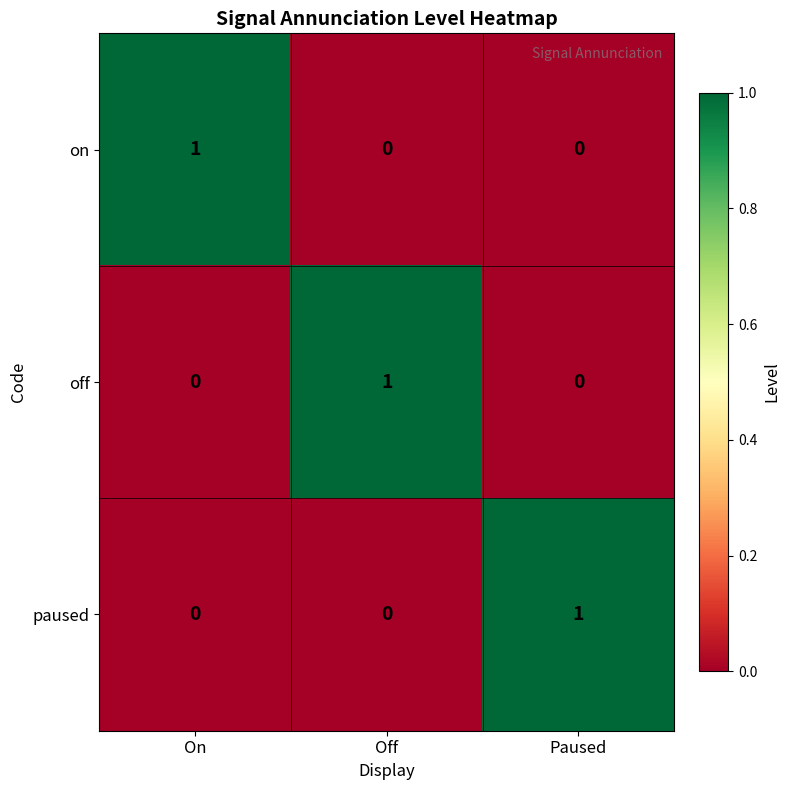

Count the number of data series in this chart.

3